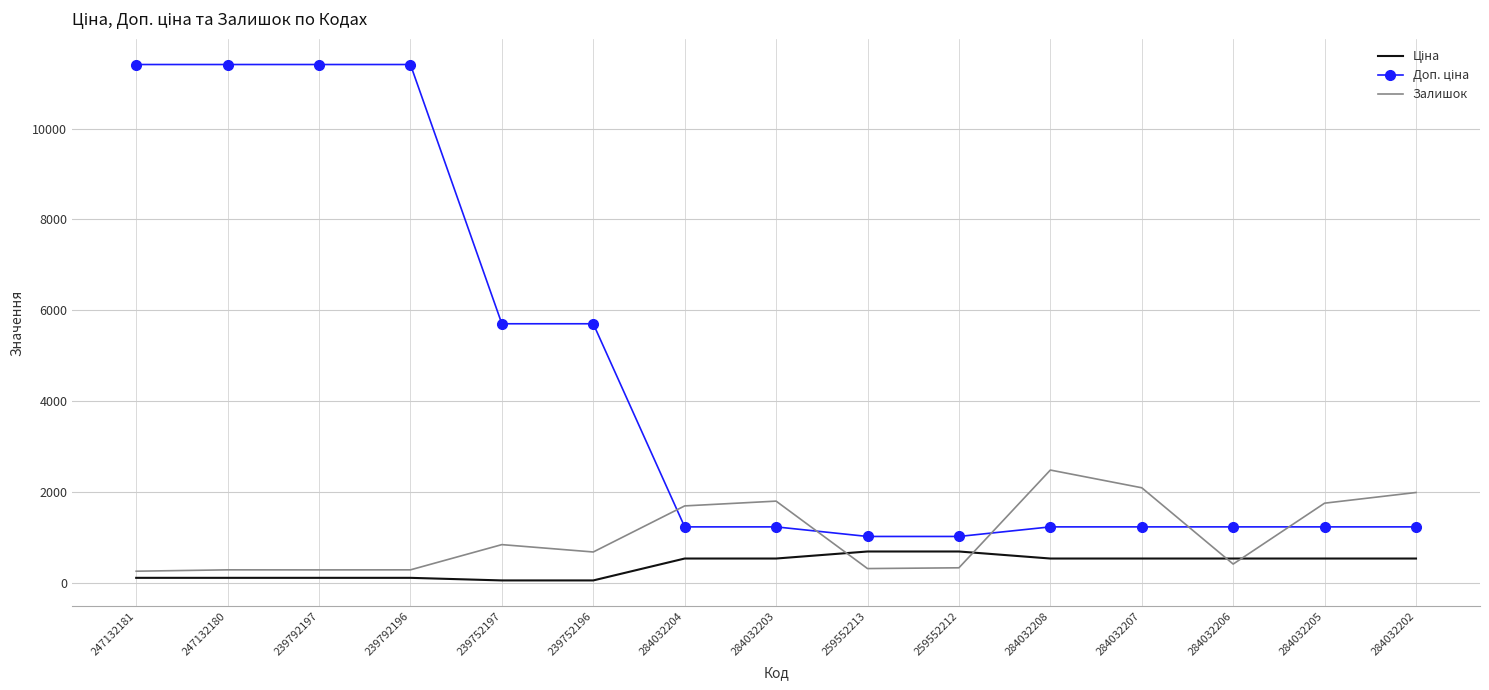

The Залишок series shows 224.8 at 239752196. True or false?

False